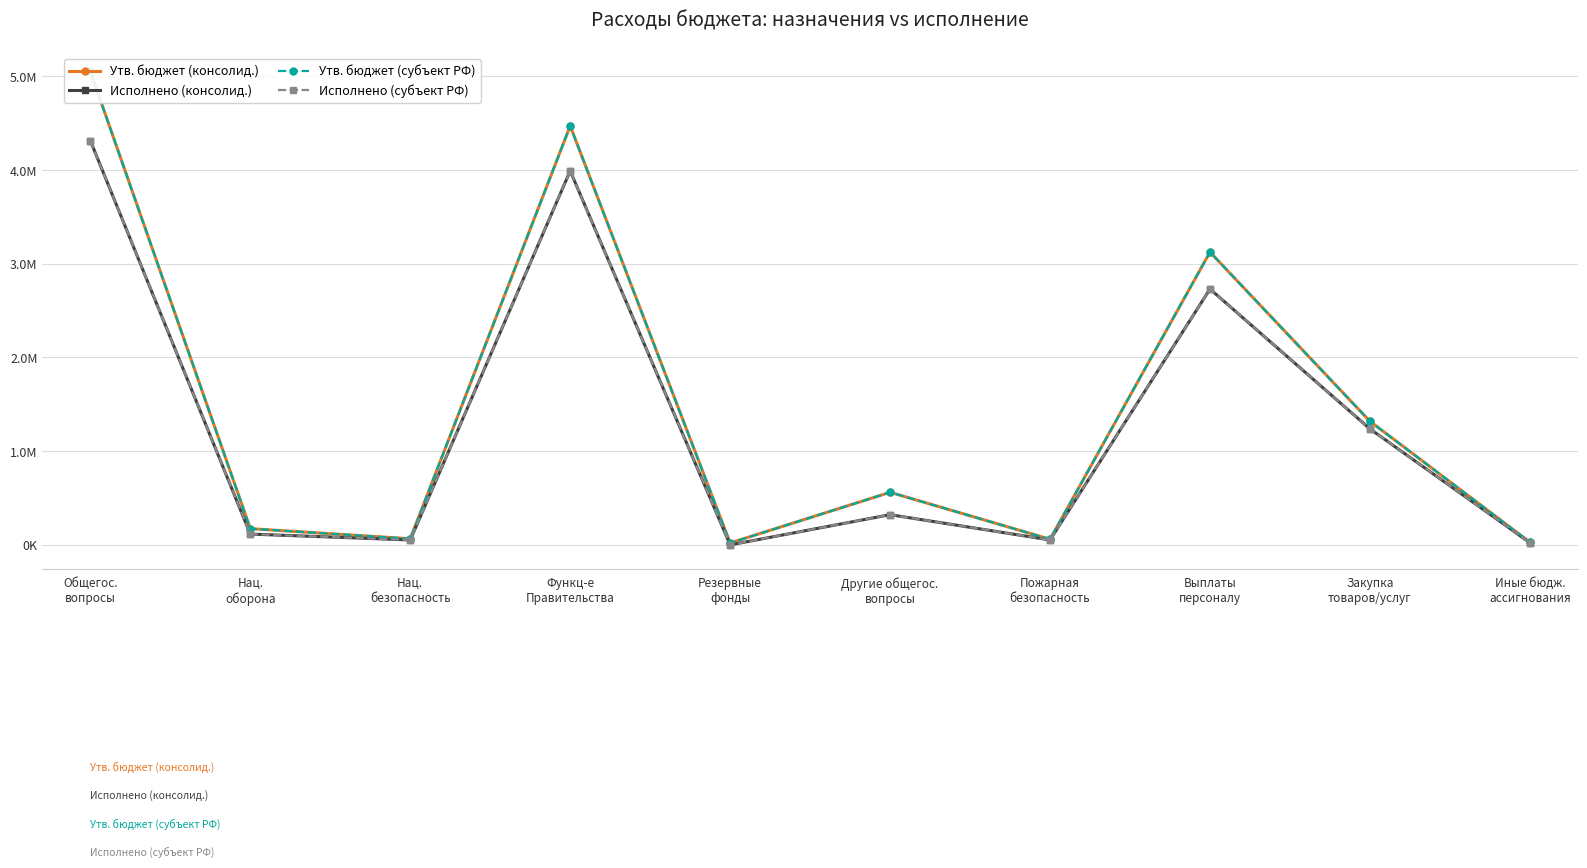

Reading right to left, list all the values displayed in this chart.

Утв. бюджет (консолид.): Иные бюдж.
ассигнования=28000.0	Закупка
товаров/услуг=1319100.0	Выплаты
персоналу=3125000.0	Пожарная
безопасность=60000.0	Другие общегос.
вопросы=561000.0	Резервные
фонды=20000.0	Функц-е
Правительства=4472100.0	Нац.
безопасность=65300.0	Нац.
оборона=173300.0	Общегос.
вопросы=5053100.0
Исполнено (консолид.): Иные бюдж.
ассигнования=22683.1	Закупка
товаров/услуг=1238174.9	Выплаты
персоналу=2730721.8	Пожарная
безопасность=52590.0	Другие общегос.
вопросы=322205.5	Резервные
фонды=0.0	Функц-е
Правительства=3991579.7	Нац.
безопасность=52590.0	Нац.
оборона=115167.7	Общегос.
вопросы=4313785.2
Утв. бюджет (субъект РФ): Иные бюдж.
ассигнования=28000.0	Закупка
товаров/услуг=1319100.0	Выплаты
персоналу=3125000.0	Пожарная
безопасность=60000.0	Другие общегос.
вопросы=561000.0	Резервные
фонды=20000.0	Функц-е
Правительства=4472100.0	Нац.
безопасность=65300.0	Нац.
оборона=173300.0	Общегос.
вопросы=5053100.0
Исполнено (субъект РФ): Иные бюдж.
ассигнования=22683.1	Закупка
товаров/услуг=1238174.9	Выплаты
персоналу=2730721.8	Пожарная
безопасность=52590.0	Другие общегос.
вопросы=322205.5	Резервные
фонды=0.0	Функц-е
Правительства=3991579.7	Нац.
безопасность=52590.0	Нац.
оборона=115167.7	Общегос.
вопросы=4313785.2